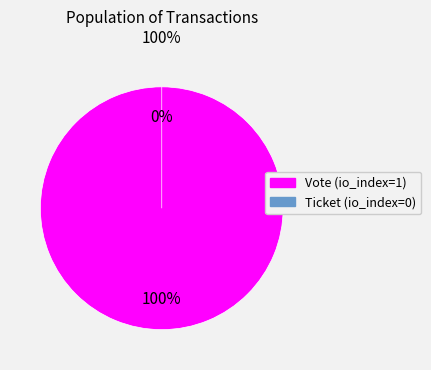

Rank the categories by value from lowest to highest.

Ticket (io_index=0), Vote (io_index=1)